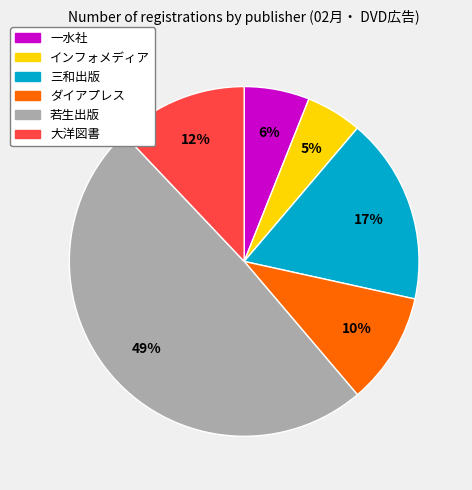

True or false: 三和出版 accounts for 17% of the total.

True